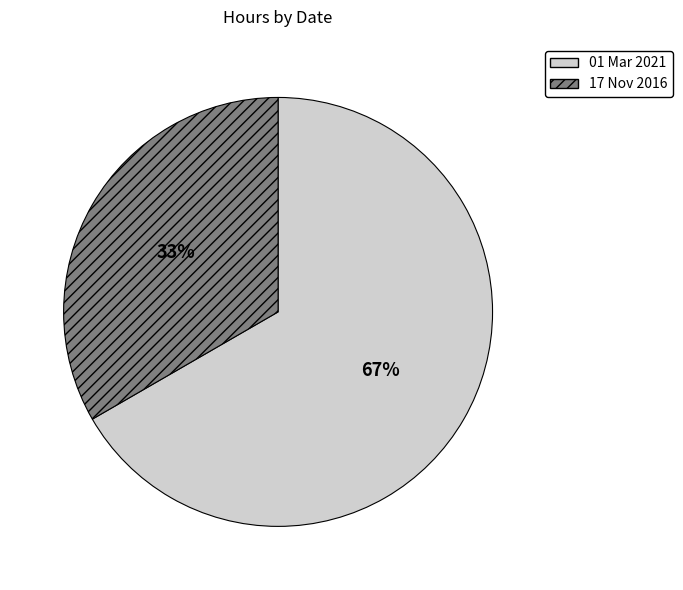

To the nearest percent, what is the combined percentage of 17 Nov 2016 and 01 Mar 2021?

100%